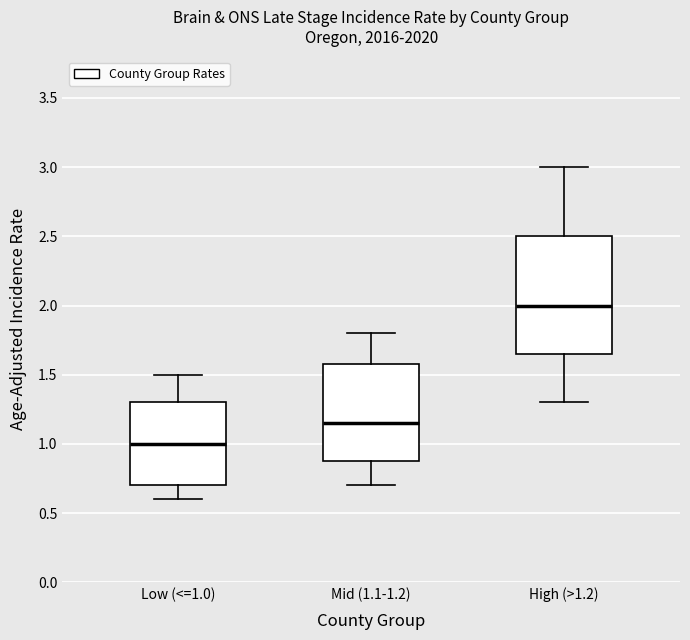

Which box's median line is the lowest?

Low (<=1.0)